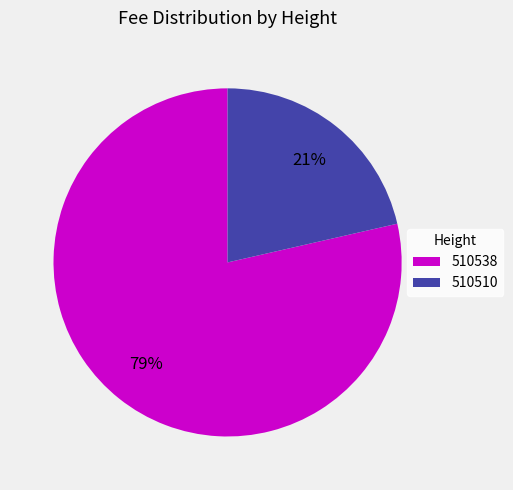

How many slices are in this pie chart?

2